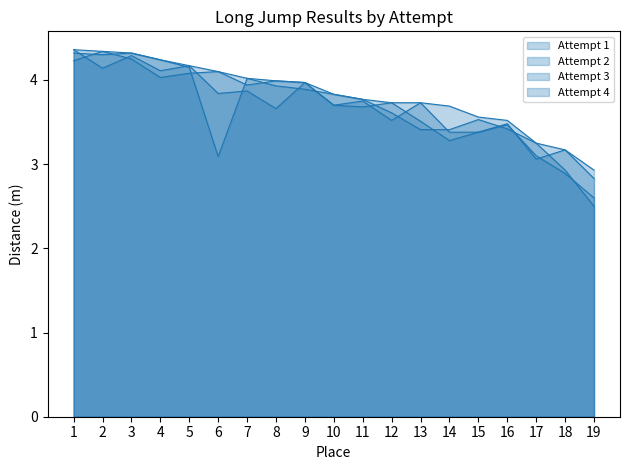

How many interior local peaks does the Attempt 1 series have?

3